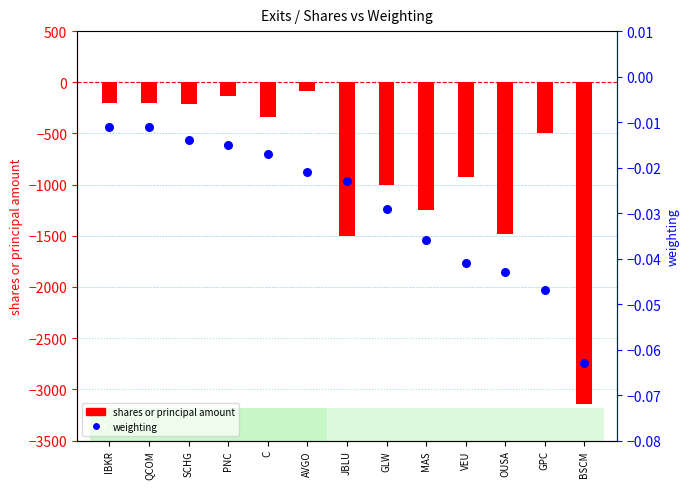

At which category is the sum across all series the highest?

AVGO